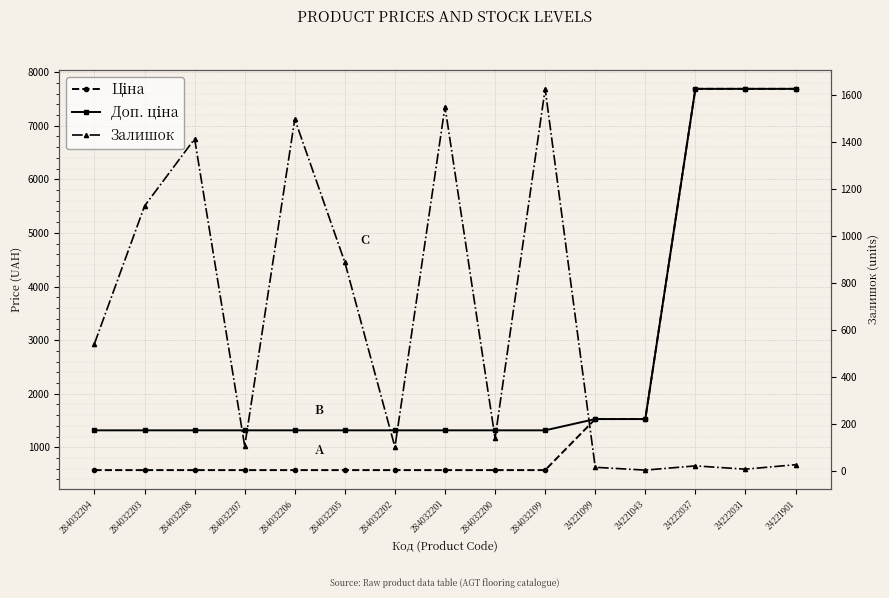

What is the minimum value for Ціна?

574.5